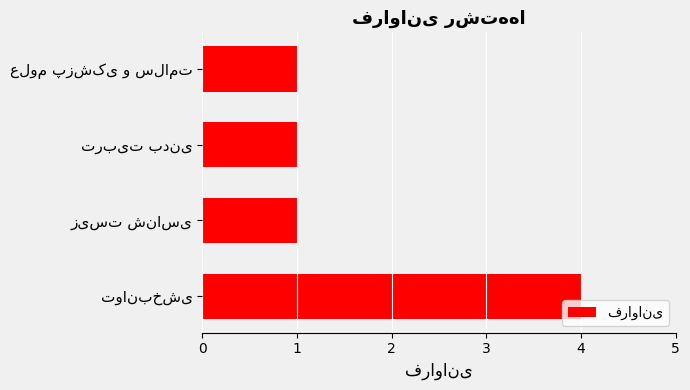

What is the greatest value displayed?

4